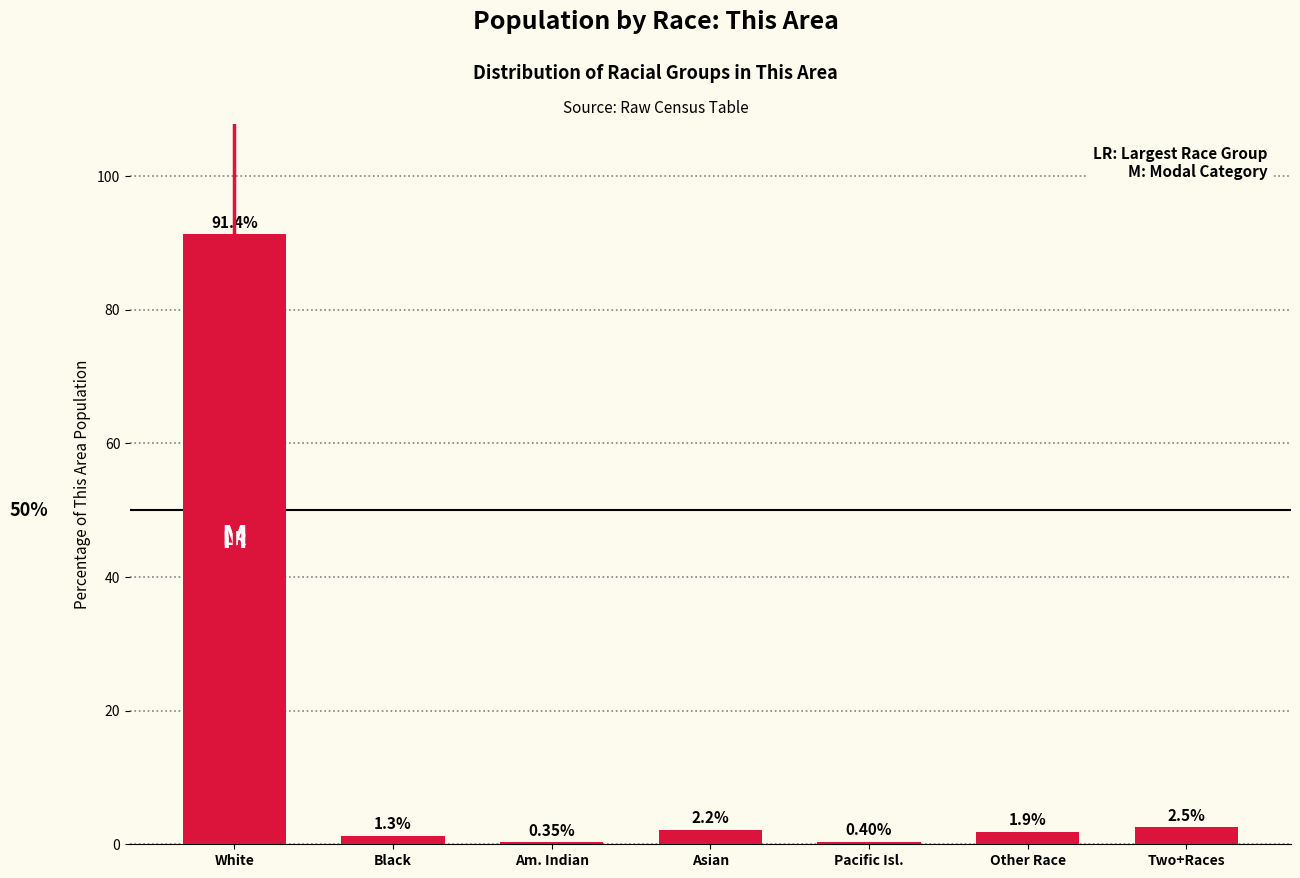

Rank the categories by value from highest to lowest.

White, Two+Races, Asian, Other Race, Black, Pacific Isl., Am. Indian